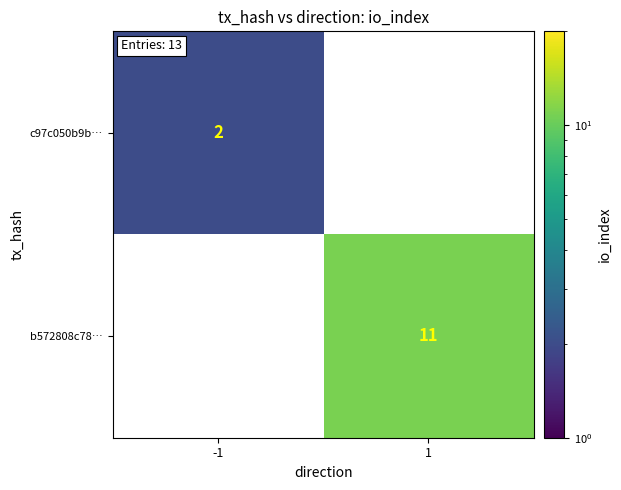

True or false: c97c050b9b… has a value of 2 at -1.

True